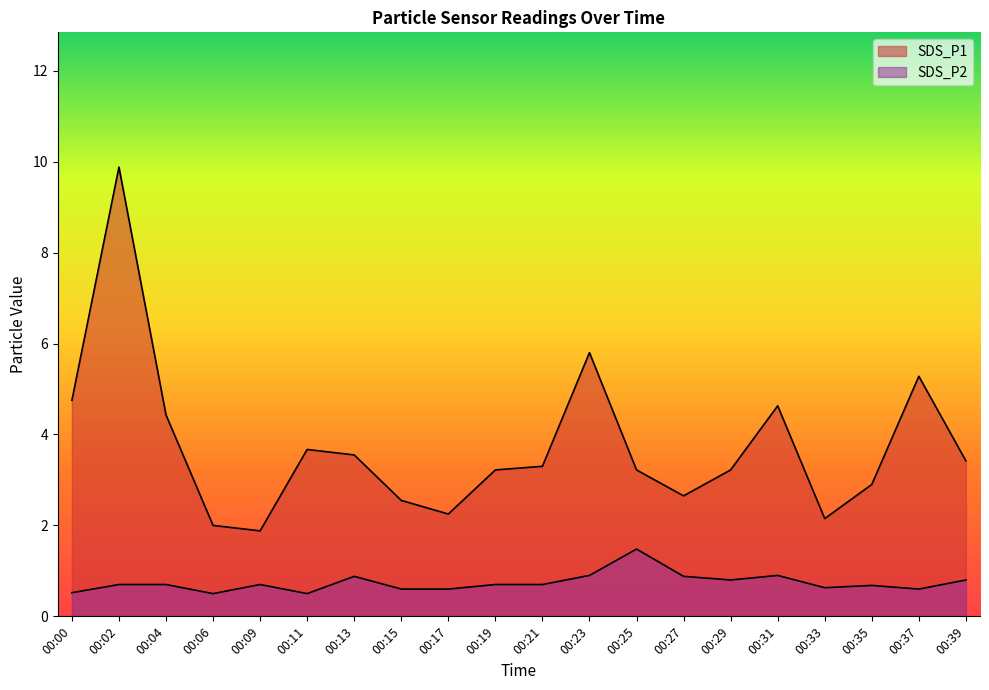

What is the value of the SDS_P1 point at the 10th from the left?

3.2